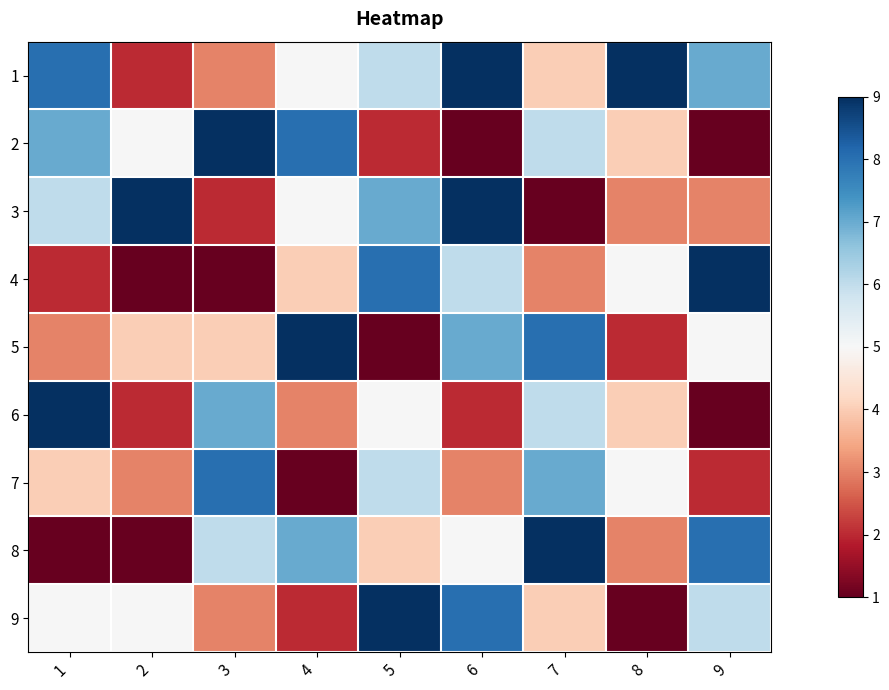

Reading left to right, extract all data points from this chart.

1: 1=8	2=2	3=3	4=5	5=6	6=9	7=4	8=9	9=7
2: 1=7	2=5	3=9	4=8	5=2	6=1	7=6	8=4	9=1
3: 1=6	2=9	3=2	4=5	5=7	6=9	7=1	8=3	9=3
4: 1=2	2=1	3=1	4=4	5=8	6=6	7=3	8=5	9=9
5: 1=3	2=4	3=4	4=9	5=1	6=7	7=8	8=2	9=5
6: 1=9	2=2	3=7	4=3	5=5	6=2	7=6	8=4	9=1
7: 1=4	2=3	3=8	4=1	5=6	6=3	7=7	8=5	9=2
8: 1=1	2=1	3=6	4=7	5=4	6=5	7=9	8=3	9=8
9: 1=5	2=5	3=3	4=2	5=9	6=8	7=4	8=1	9=6